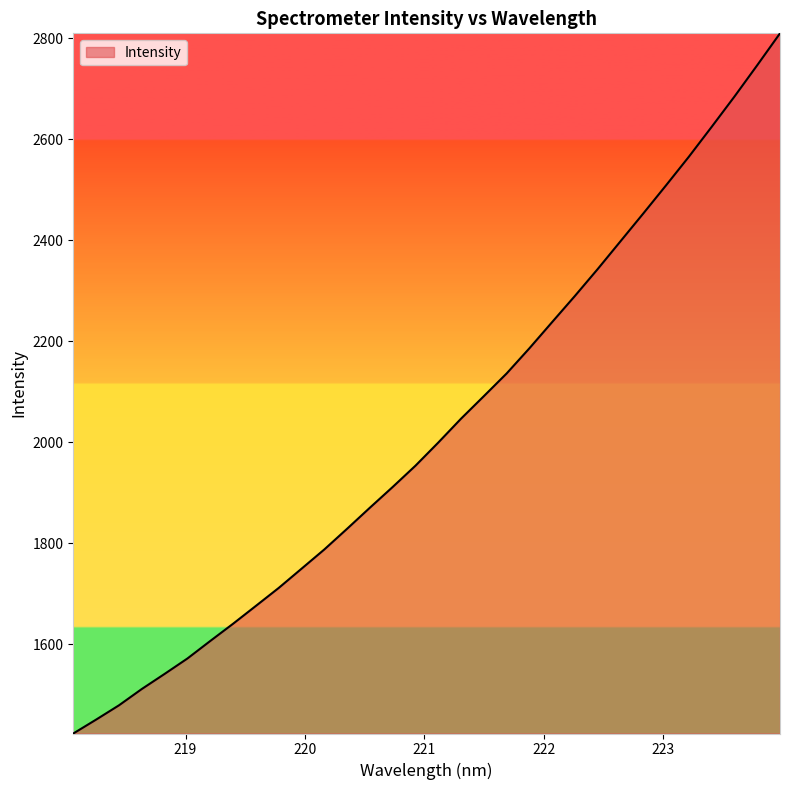

What is the smallest value displayed?

1423.0